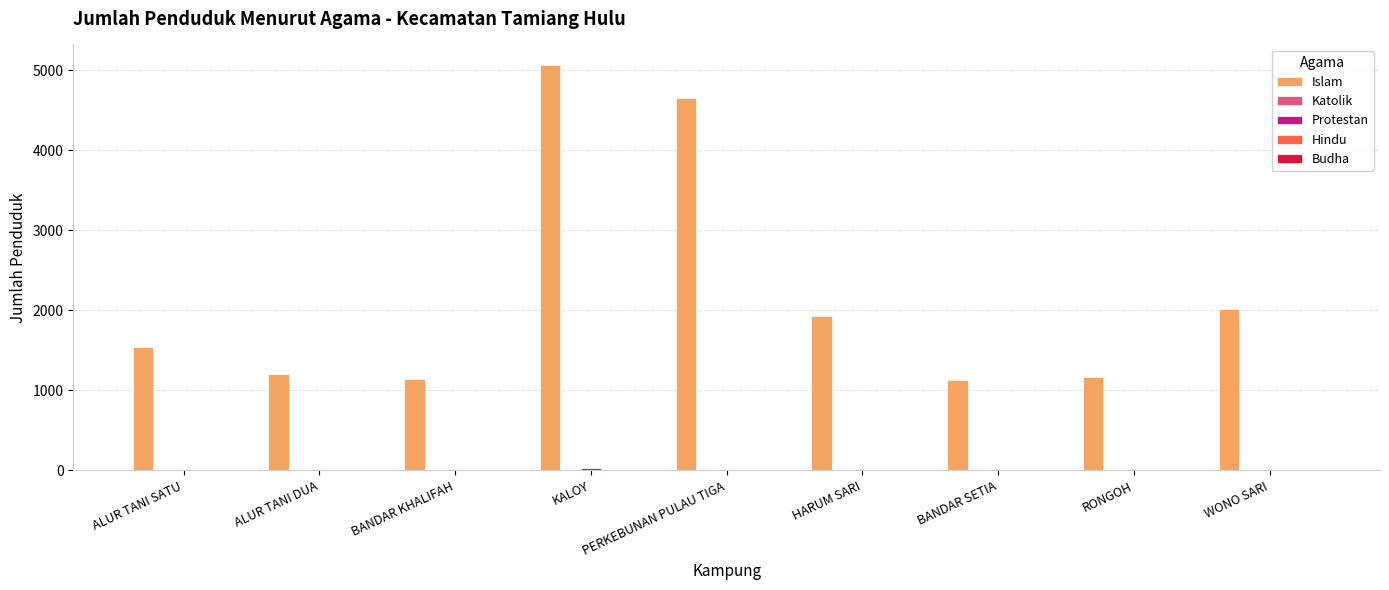

The Islam series shows 7890 at KALOY. True or false?

False